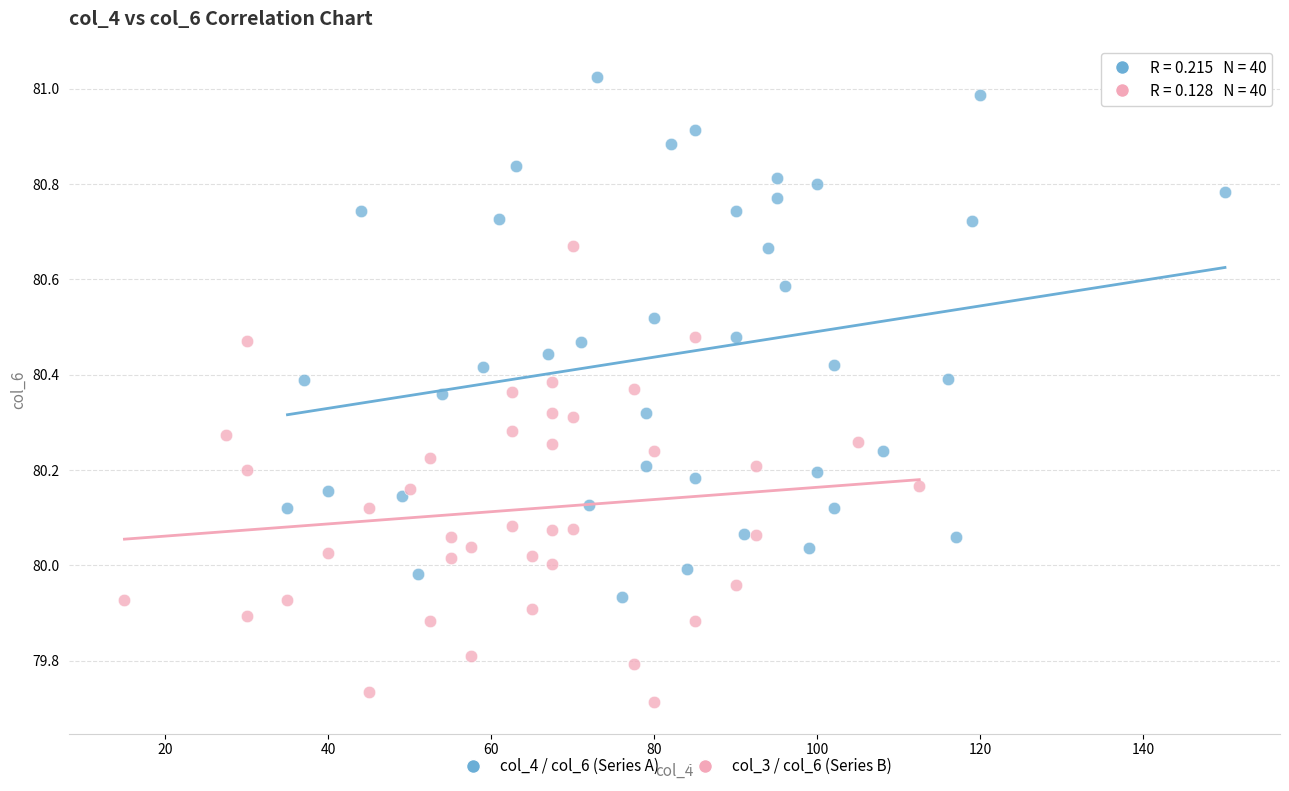

Which series reaches the maximum Y coordinate?

col_4 / col_6 (Series A)